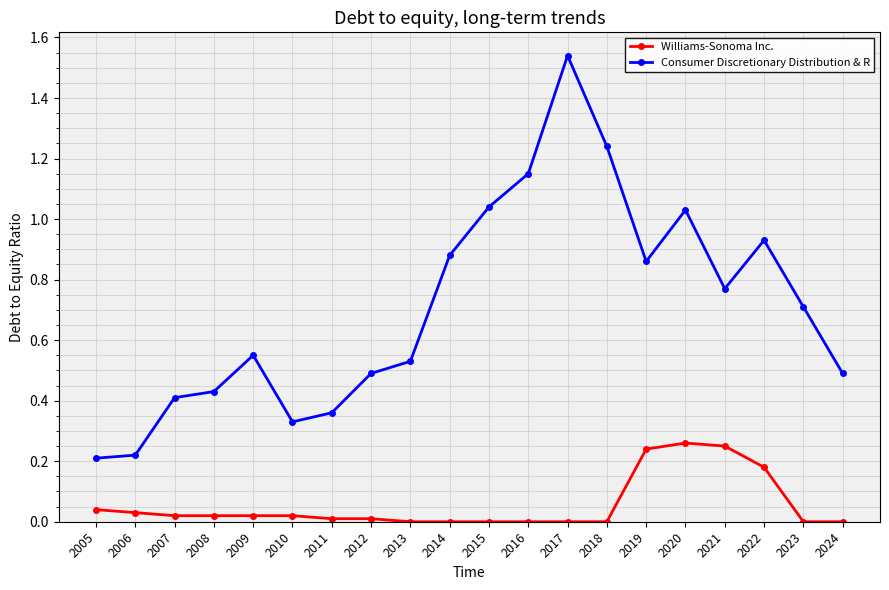

Does the chart display data point markers on the line(s)?

Yes